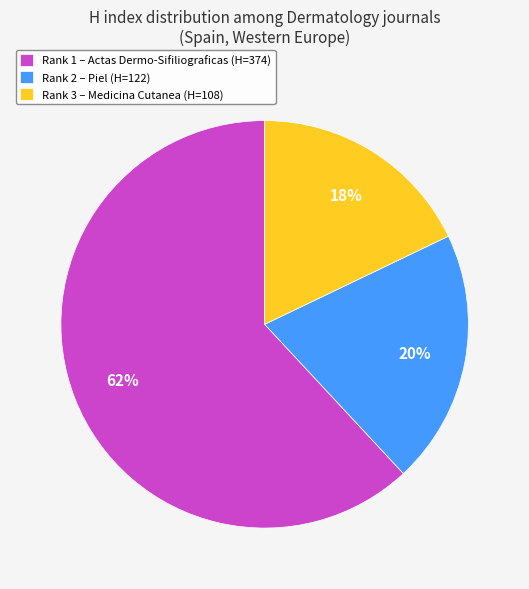

Do Rank 1 – Actas Dermo-Sifiliograficas (H=374) and Rank 2 – Piel (H=122) together represent more than half of the pie?

Yes